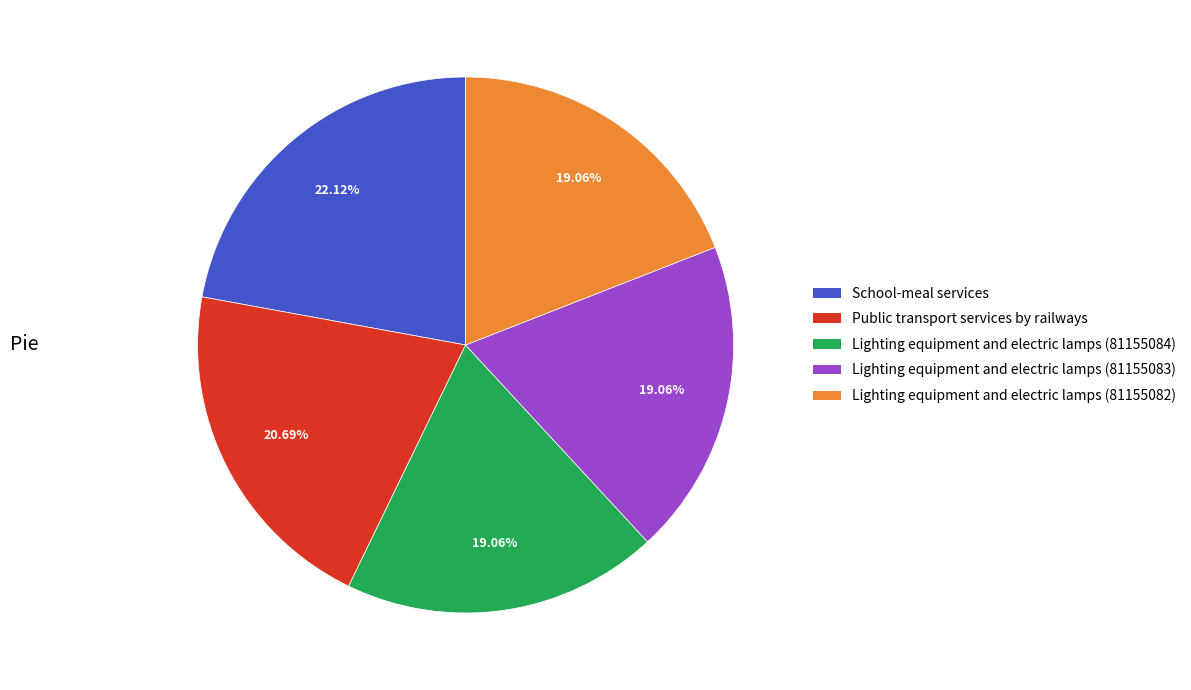

To the nearest percent, what is the combined percentage of Public transport services by railways and Lighting equipment and electric lamps (81155082)?

40%